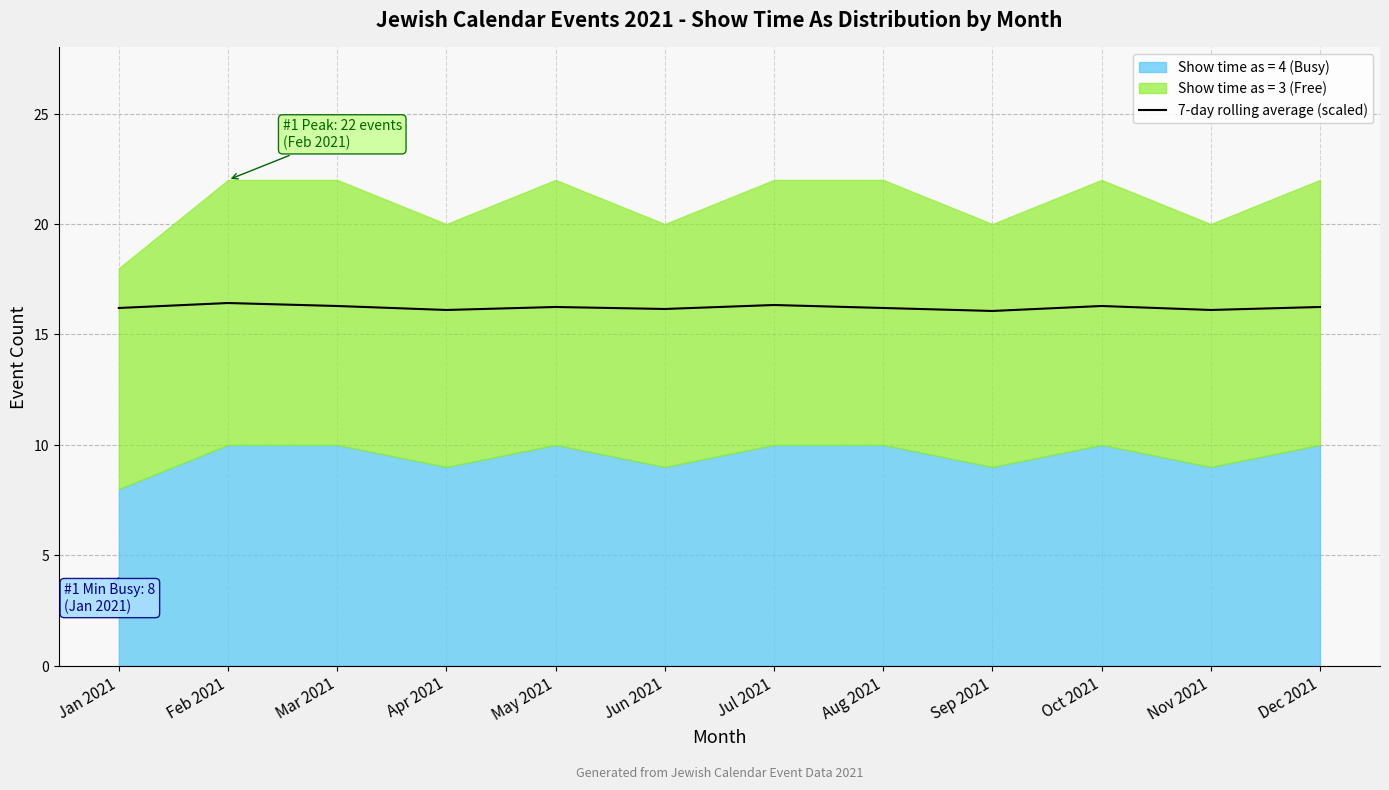

What is the ratio of the value at May 2021 to the value at Mar 2021?

1.0